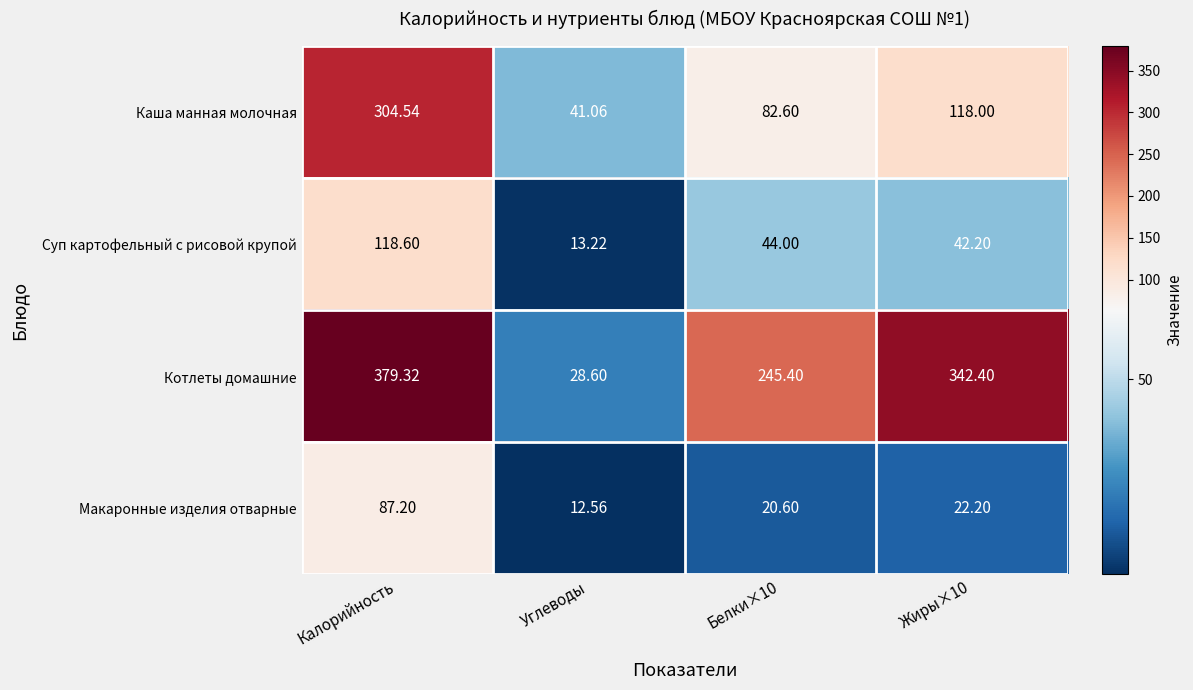

Where does the Каша манная молочная series first go above 118?

Калорийность